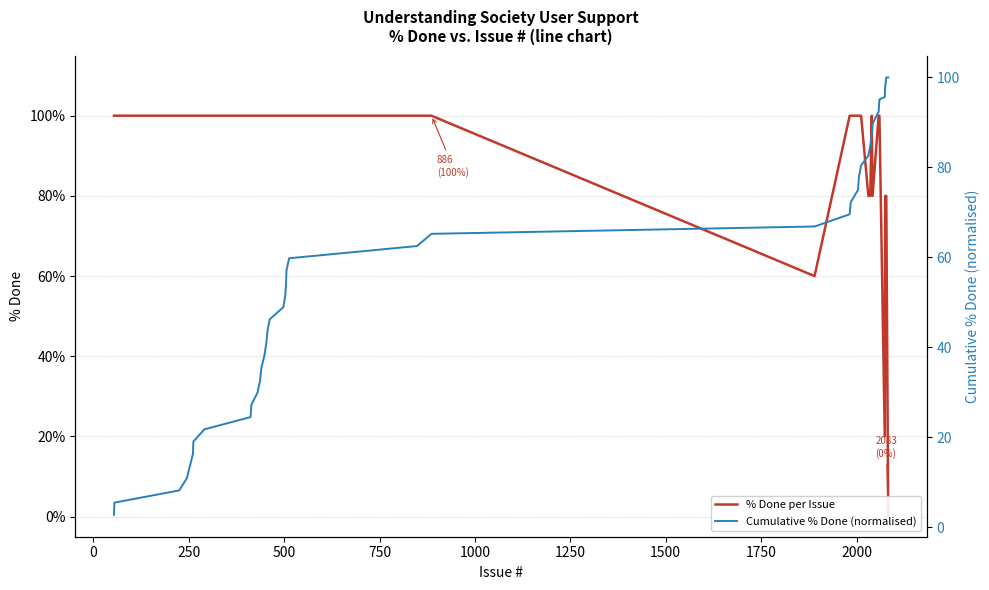

Count the number of data series in this chart.

2